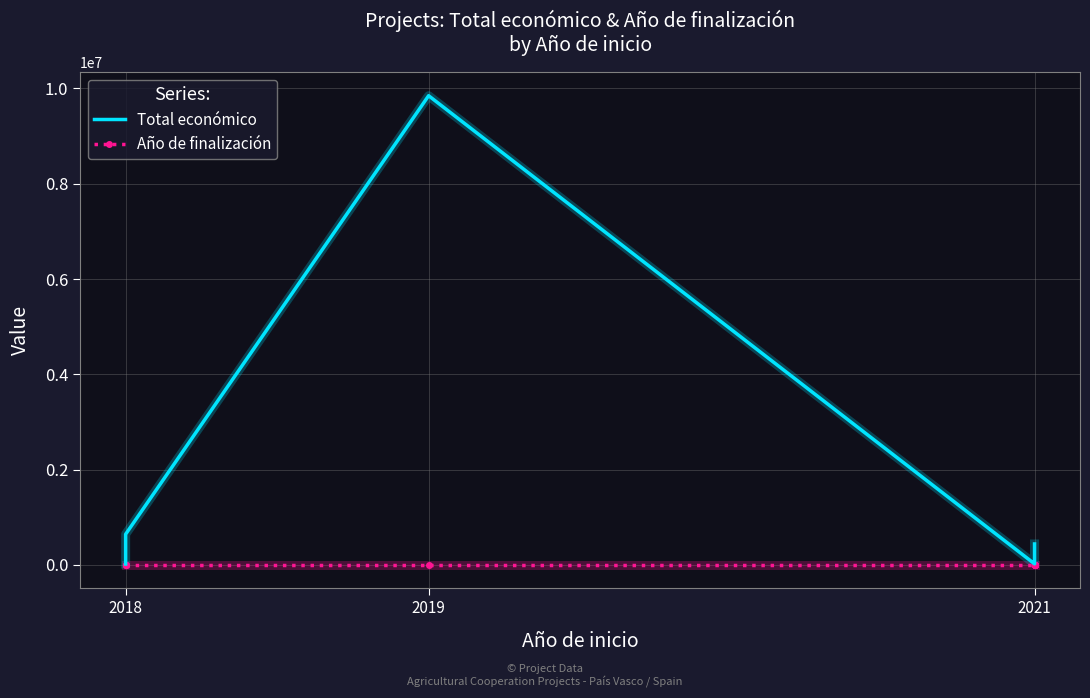

True or false: Año de finalización has more than 2 points higher than both neighbors.

False